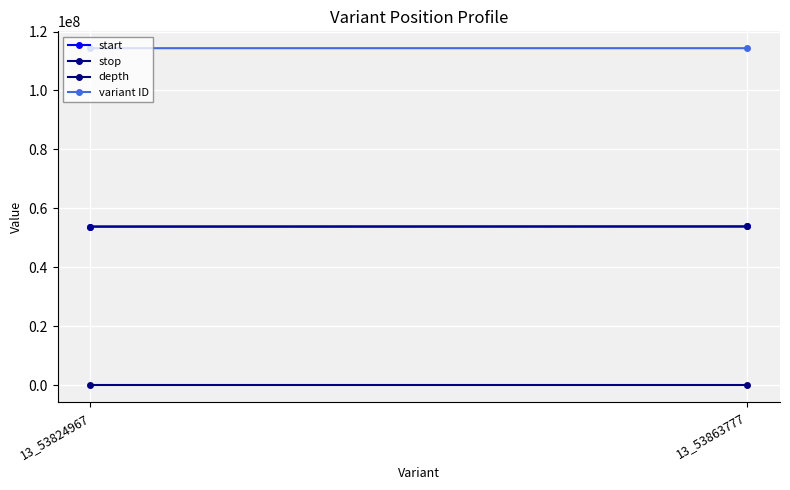

What is the smallest value displayed?

20